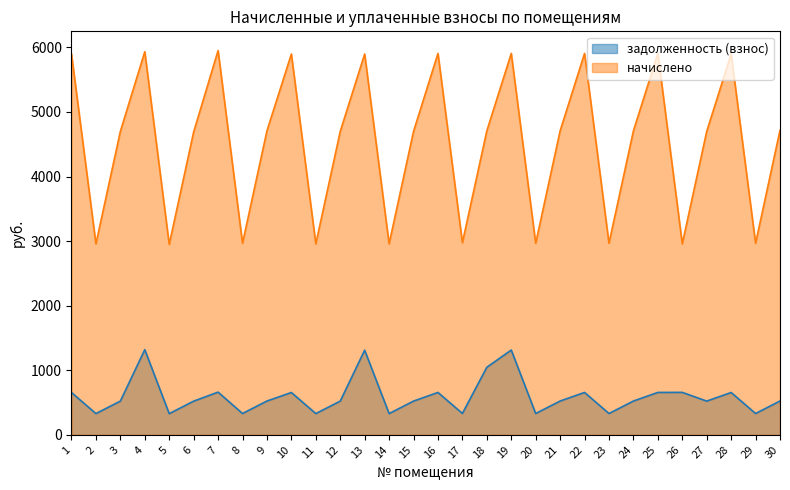

The value of начислено at 25 is 5907.2. True or false?

True